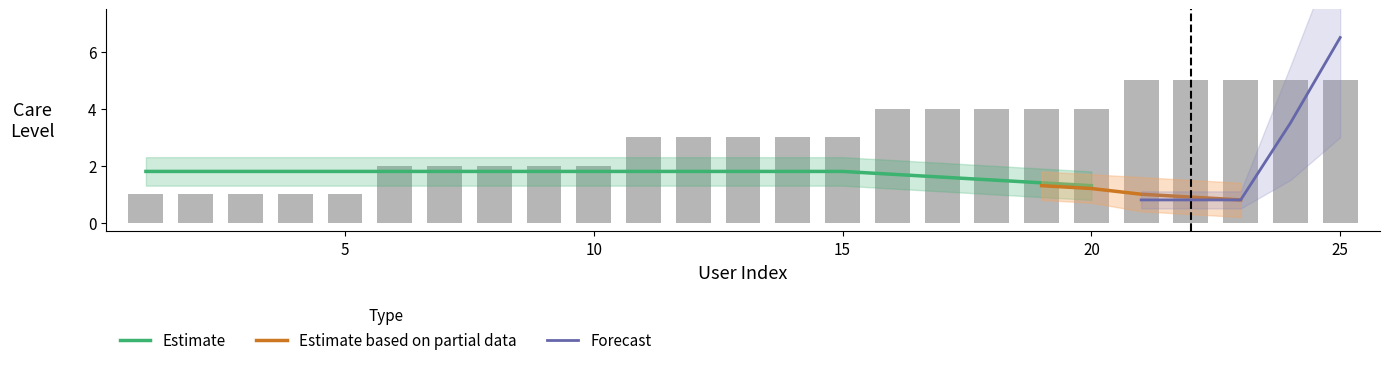

Are the bars grouped side by side (vs. stacked)?

No